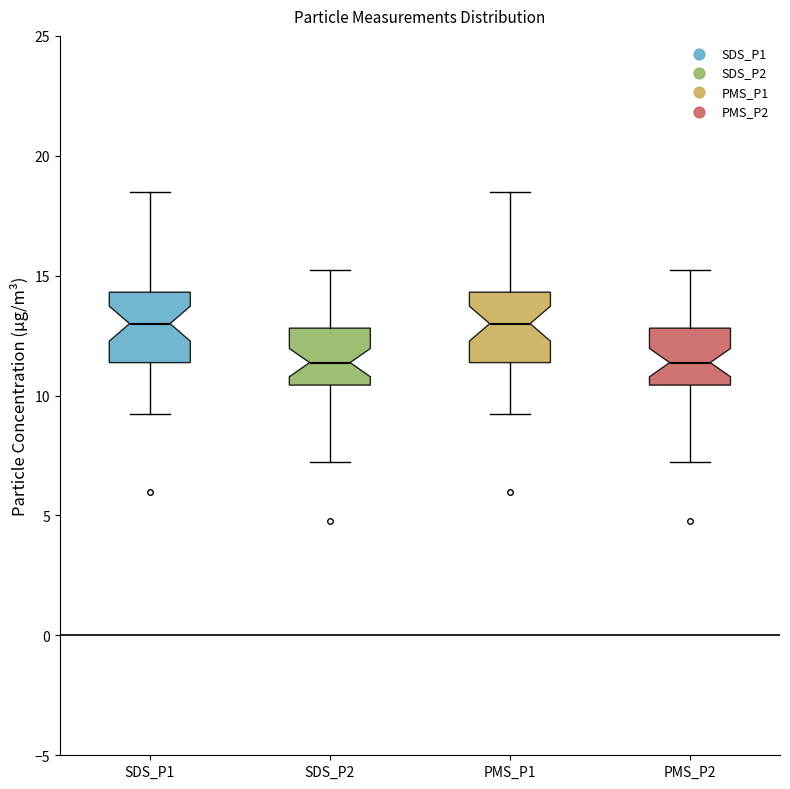

Reading left to right, read every box against the y-axis: the position of its median line, the range the box covers, and the ends of its whiskers. The values are not printed on the chart, so give them approximately, as read against the axis.

SDS_P1: median 13.0, box 11.5 to 14.5, whiskers 9.5 to 18.5
SDS_P2: median 11.5, box 10.5 to 13.0, whiskers 7.5 to 15.5
PMS_P1: median 13.0, box 11.5 to 14.5, whiskers 9.5 to 18.5
PMS_P2: median 11.5, box 10.5 to 13.0, whiskers 7.5 to 15.5